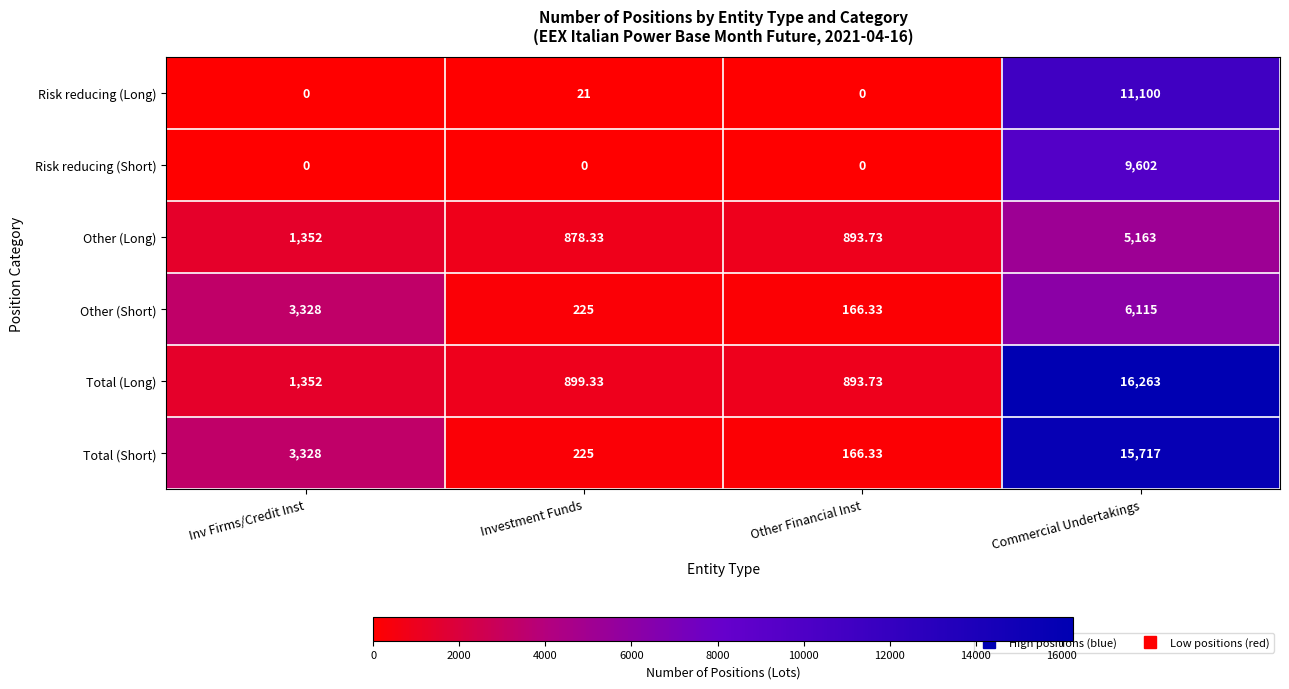

Where is Total (Short) nearest to the value 7941?

Inv Firms/Credit Inst